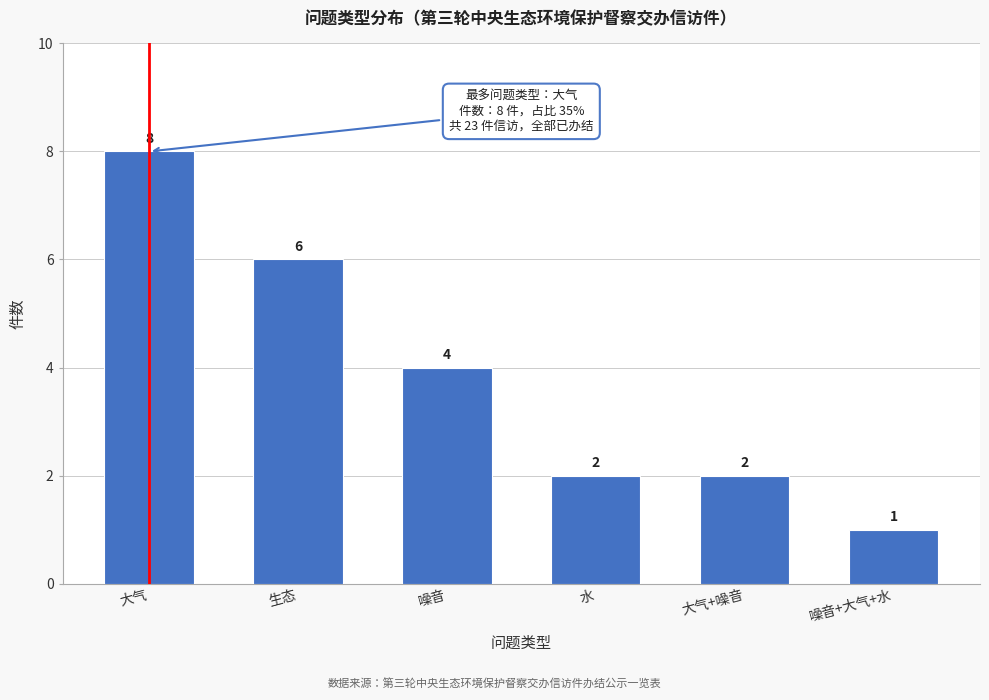

Reading left to right, list all the values displayed in this chart.

8	6	4	2	2	1